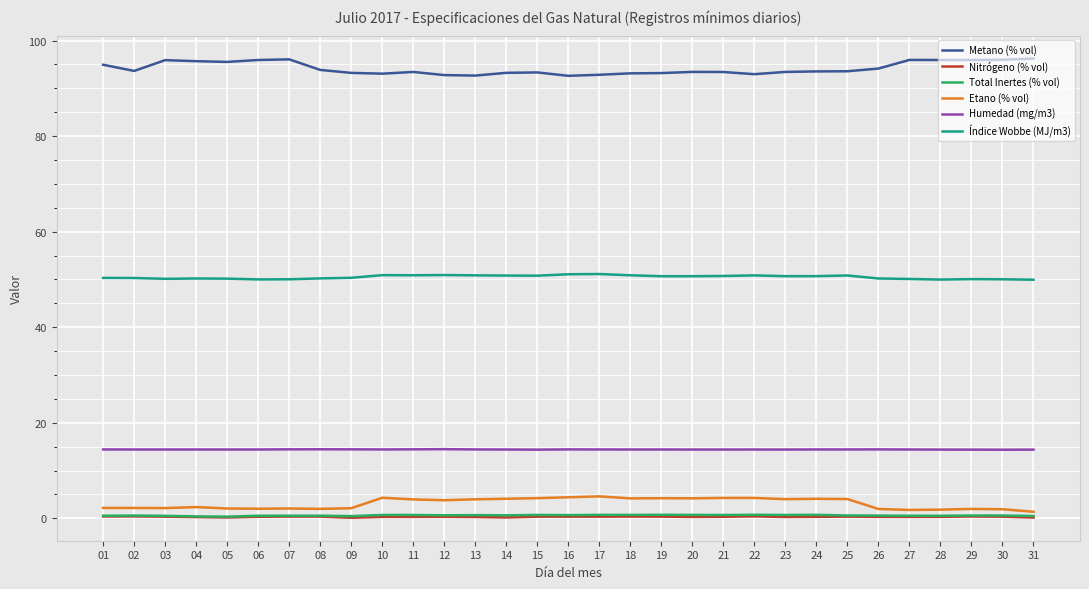

What is the sum of all Etano (% vol) values?

96.6